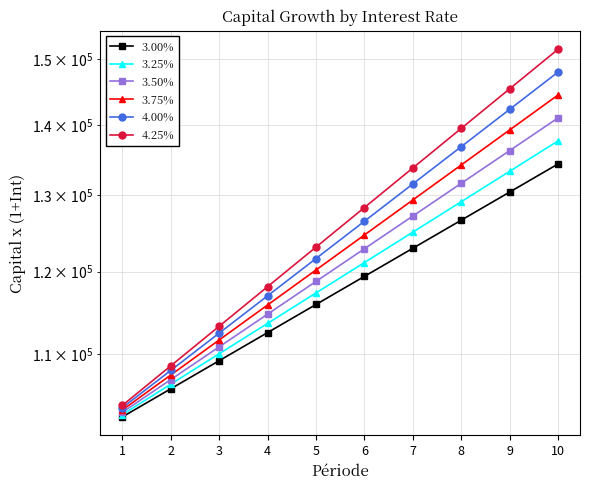

Reading left to right, extract all data points from this chart.

3.00%: 1=103000.0	2=106090.0	3=109272.7	4=112550.9	5=115927.4	6=119405.2	7=122987.4	8=126677.0	9=130477.3	10=134391.6
3.25%: 1=103250.0	2=106605.6	3=110070.3	4=113647.6	5=117341.1	6=121154.7	7=125092.3	8=129157.8	9=133355.4	10=137689.4
3.50%: 1=103500.0	2=107122.5	3=110871.8	4=114752.3	5=118768.6	6=122925.5	7=127227.9	8=131680.9	9=136289.7	10=141059.9
3.75%: 1=103750.0	2=107640.6	3=111677.1	4=115865.0	5=120210.0	6=124717.9	7=129394.8	8=134247.1	9=139281.3	10=144504.4
4.00%: 1=104000.0	2=108160.0	3=112486.4	4=116985.9	5=121665.3	6=126531.9	7=131593.2	8=136856.9	9=142331.2	10=148024.4
4.25%: 1=104250.0	2=108680.6	3=113299.6	4=118114.8	5=123134.7	6=128367.9	7=133823.5	8=139511.0	9=145440.2	10=151621.4